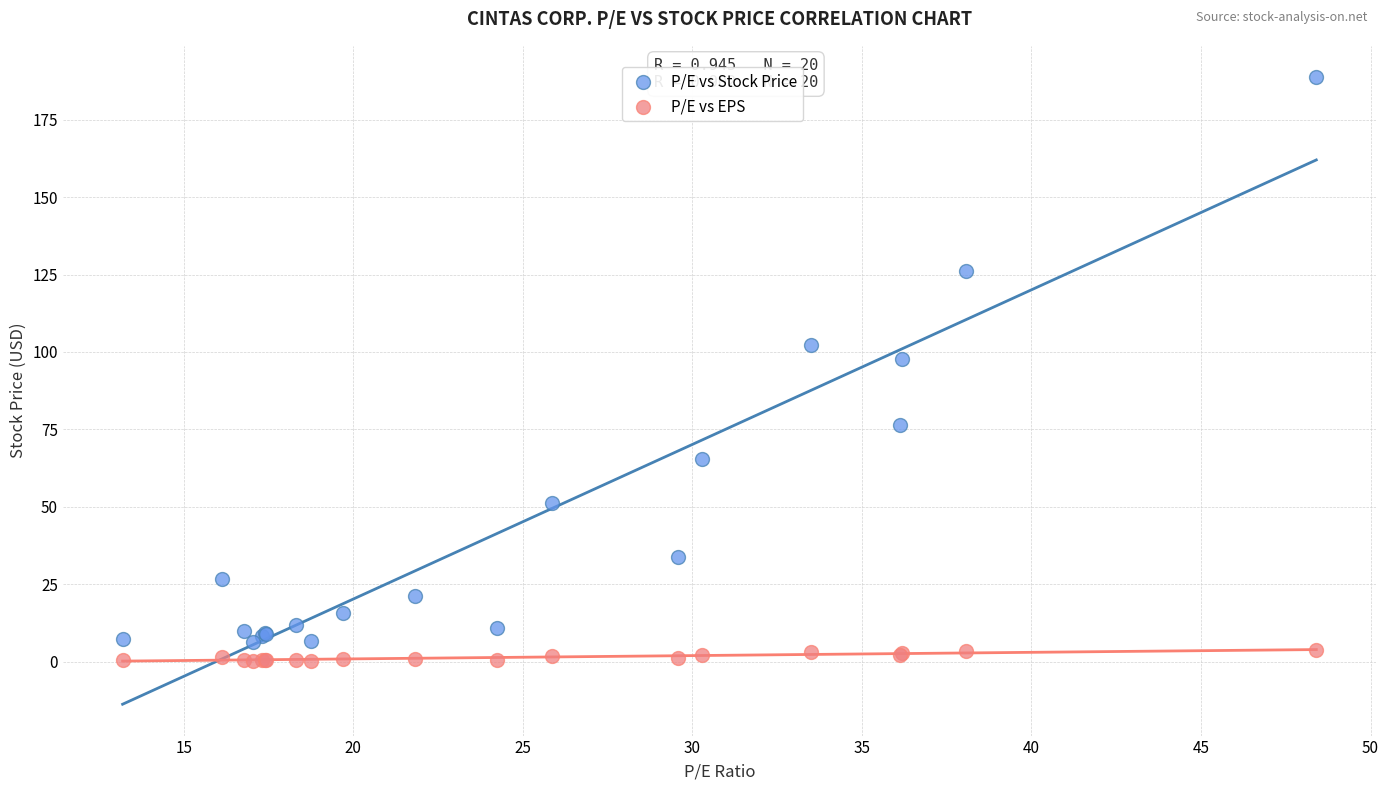

Which series reaches the maximum Y coordinate?

P/E vs Stock Price